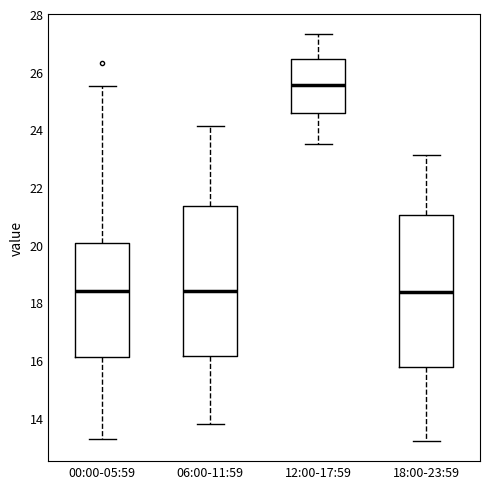

Reading left to right, transcribe this box plot: for each box, give where its median line is, the range the box spans, and where its two whiskers end, as read against the y-axis. The values are not printed on the chart, so give them approximately, as read against the axis.

00:00-05:59: median 18.4, box 16.2 to 20.0, whiskers 13.2 to 25.6
06:00-11:59: median 18.4, box 16.2 to 21.4, whiskers 13.8 to 24.2
12:00-17:59: median 25.6, box 24.6 to 26.4, whiskers 23.6 to 27.4
18:00-23:59: median 18.4, box 15.8 to 21.0, whiskers 13.2 to 23.2